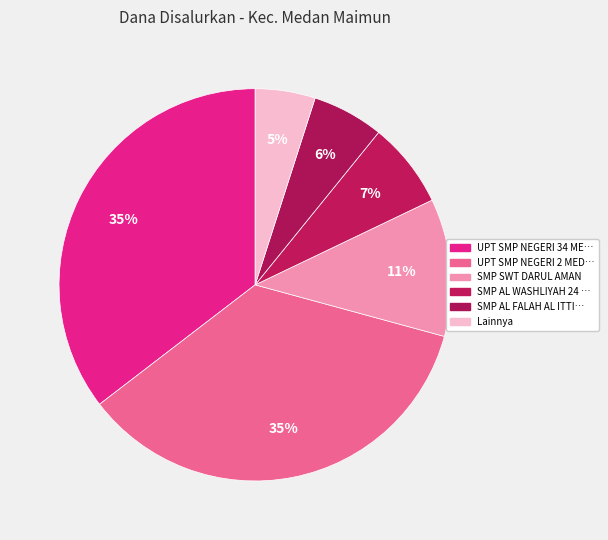

Count the number of slices in the pie.

6